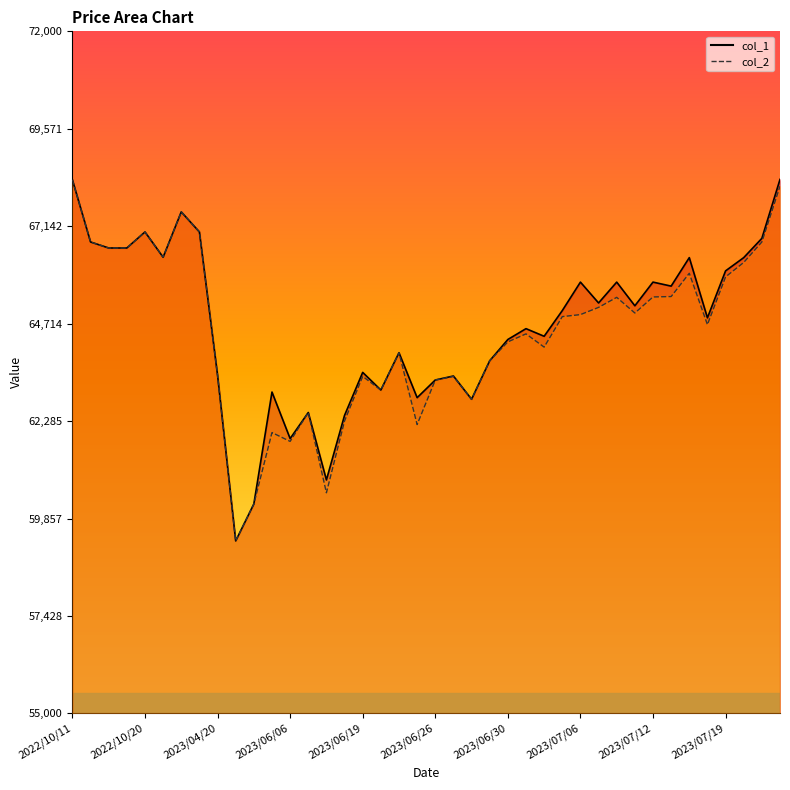

True or false: col_1 and col_2 cross at least once.

False